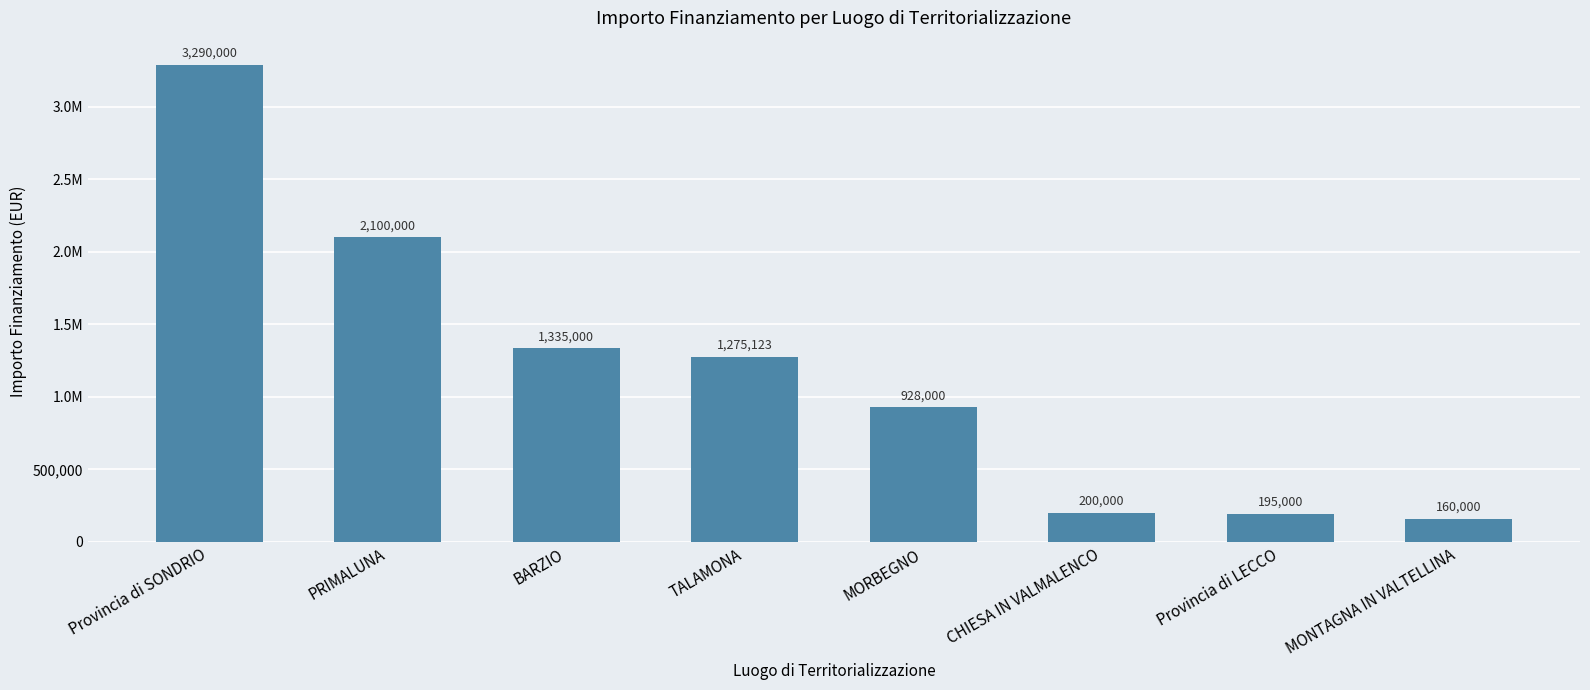

What is the approximate value at MORBEGNO?

928000.0